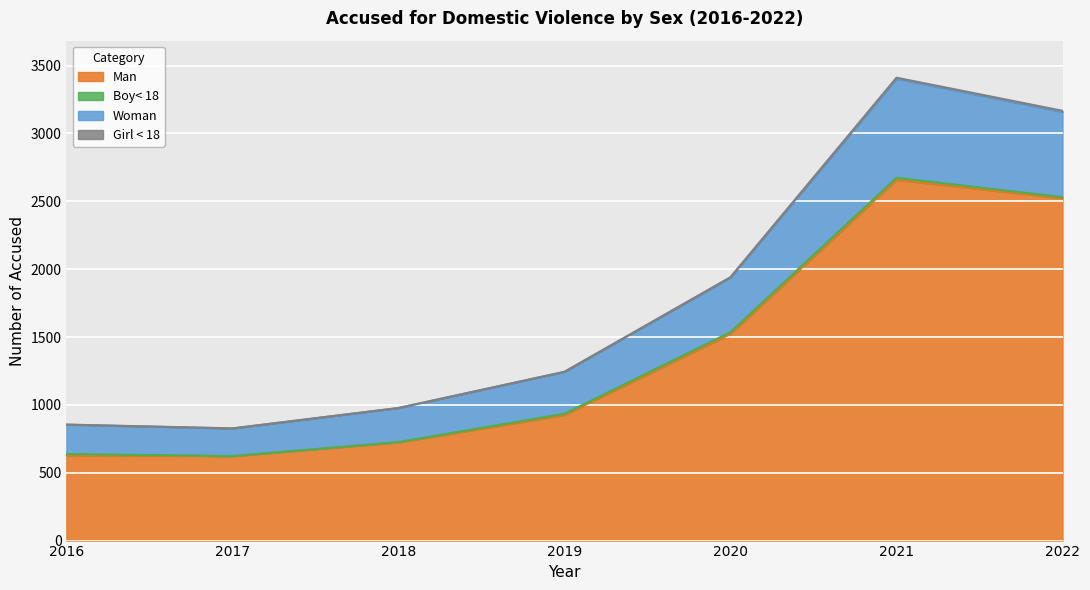

What is the approximate value of Man at 2019, to the nearest 10?

920